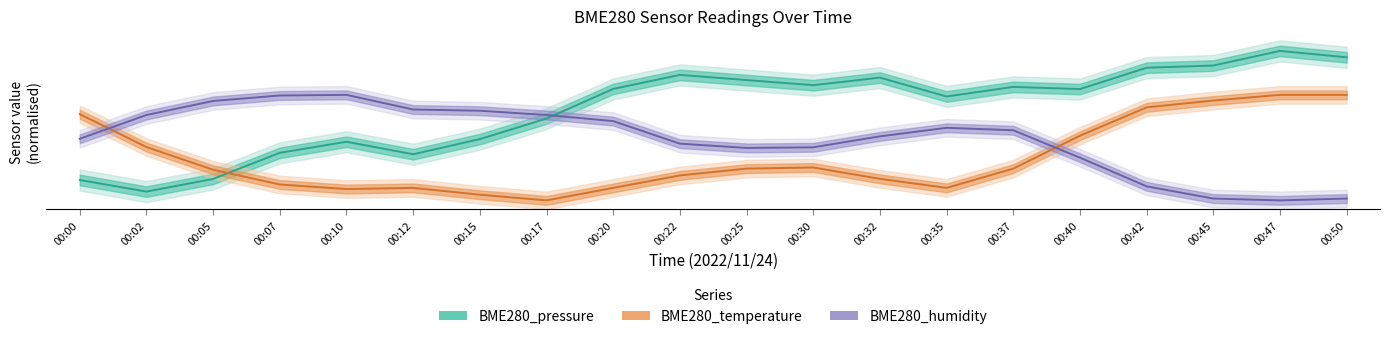

What is the value of the BME280_humidity point at the 14th from the left?

46.3